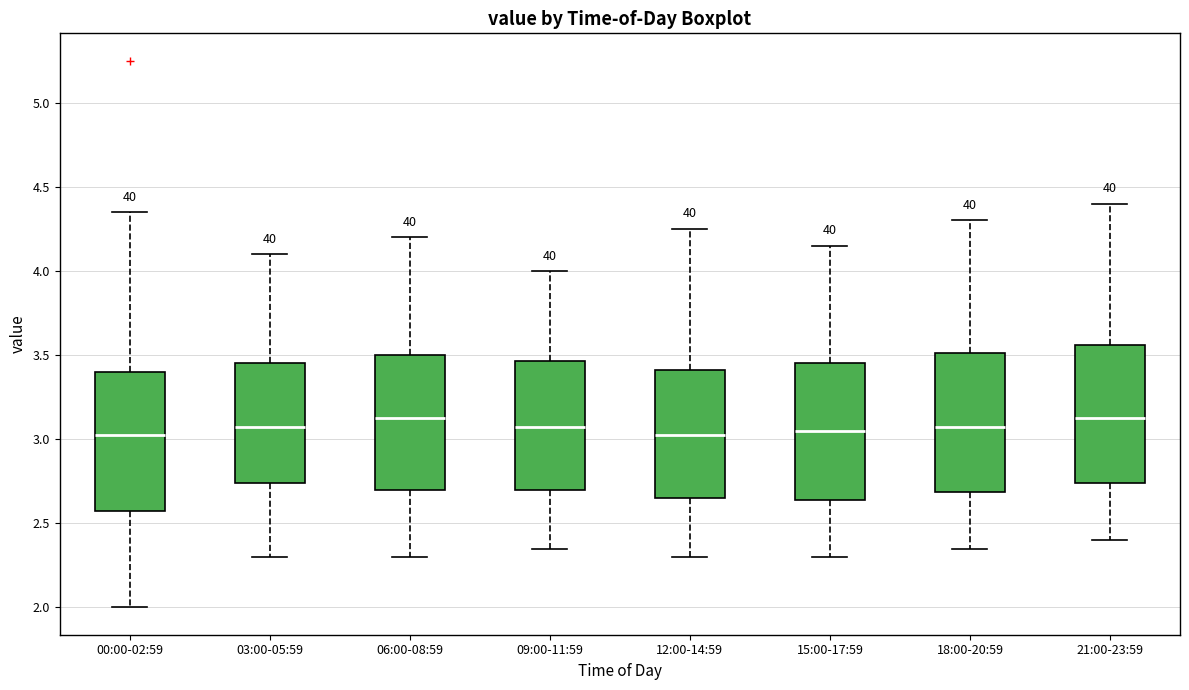

Reading left to right, transcribe this box plot: for each box, give where its median line is, the range the box spans, and where its two whiskers end, as read against the y-axis. The values are not printed on the chart, so give them approximately, as read against the axis.

00:00-02:59: median 3.05, box 2.55 to 3.40, whiskers 2.00 to 4.35
03:00-05:59: median 3.10, box 2.75 to 3.45, whiskers 2.30 to 4.10
06:00-08:59: median 3.15, box 2.70 to 3.50, whiskers 2.30 to 4.20
09:00-11:59: median 3.10, box 2.70 to 3.45, whiskers 2.35 to 4.00
12:00-14:59: median 3.05, box 2.65 to 3.40, whiskers 2.30 to 4.25
15:00-17:59: median 3.05, box 2.65 to 3.45, whiskers 2.30 to 4.15
18:00-20:59: median 3.10, box 2.70 to 3.50, whiskers 2.35 to 4.30
21:00-23:59: median 3.15, box 2.75 to 3.55, whiskers 2.40 to 4.40